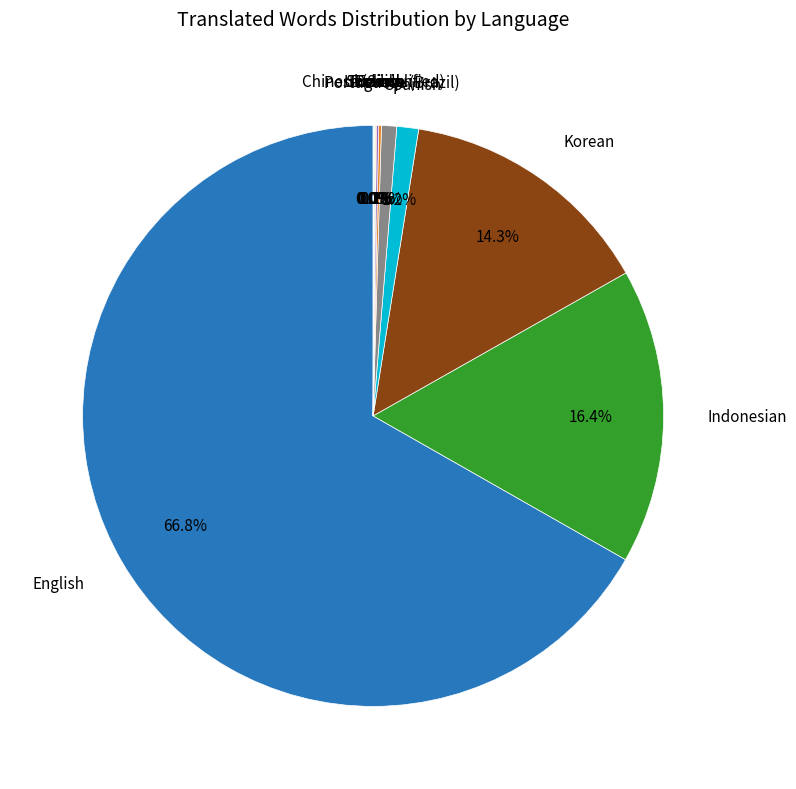

Is there a majority slice in this chart?

Yes